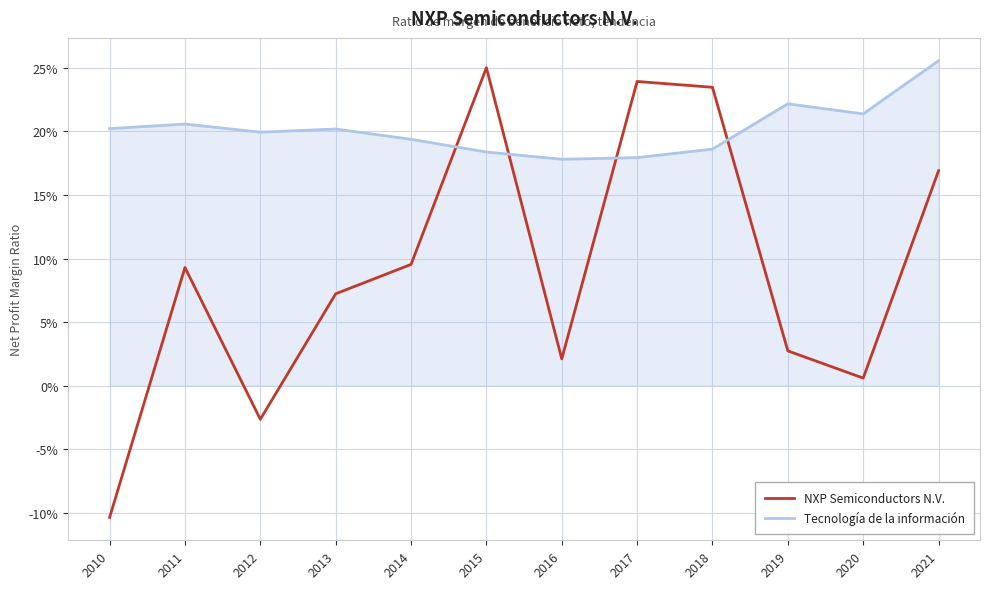

Which series changed the most between 2010 and 2014?

NXP Semiconductors N.V.